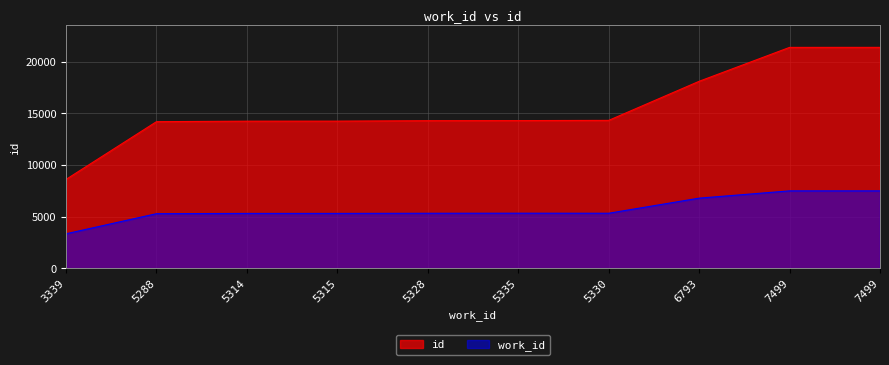

Between 5335 and 6793, which is larger?

6793